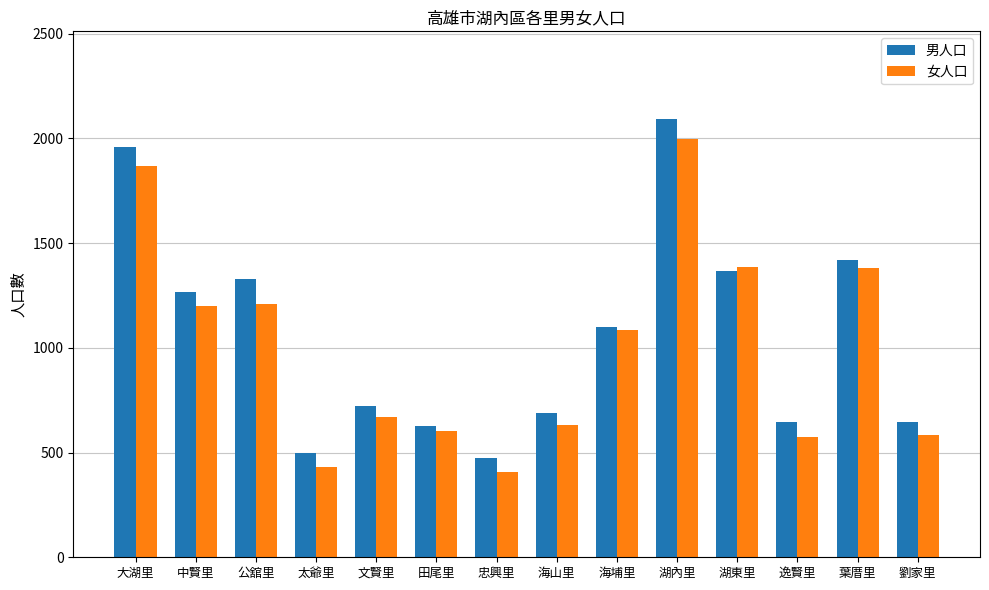

What is the total value across all series at 湖東里?

2751